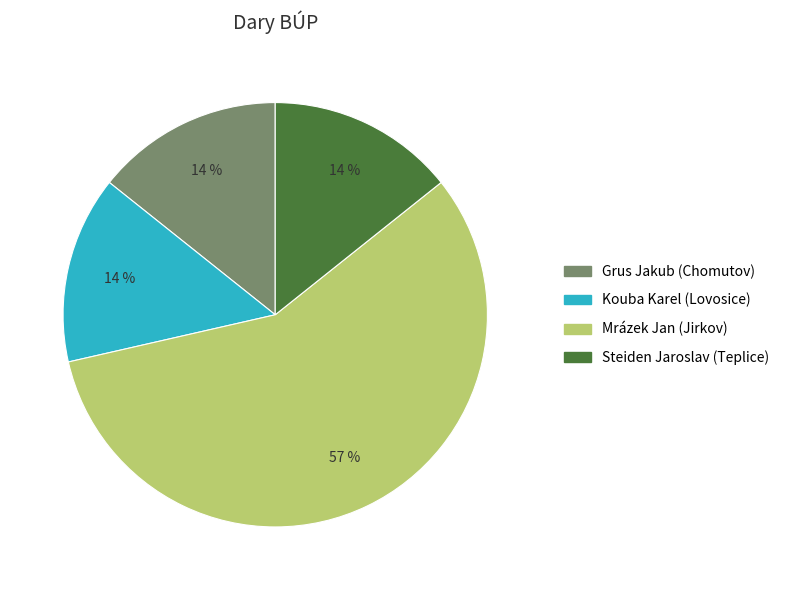

To the nearest percent, what is the difference between the largest and smallest slice percentages?

43%